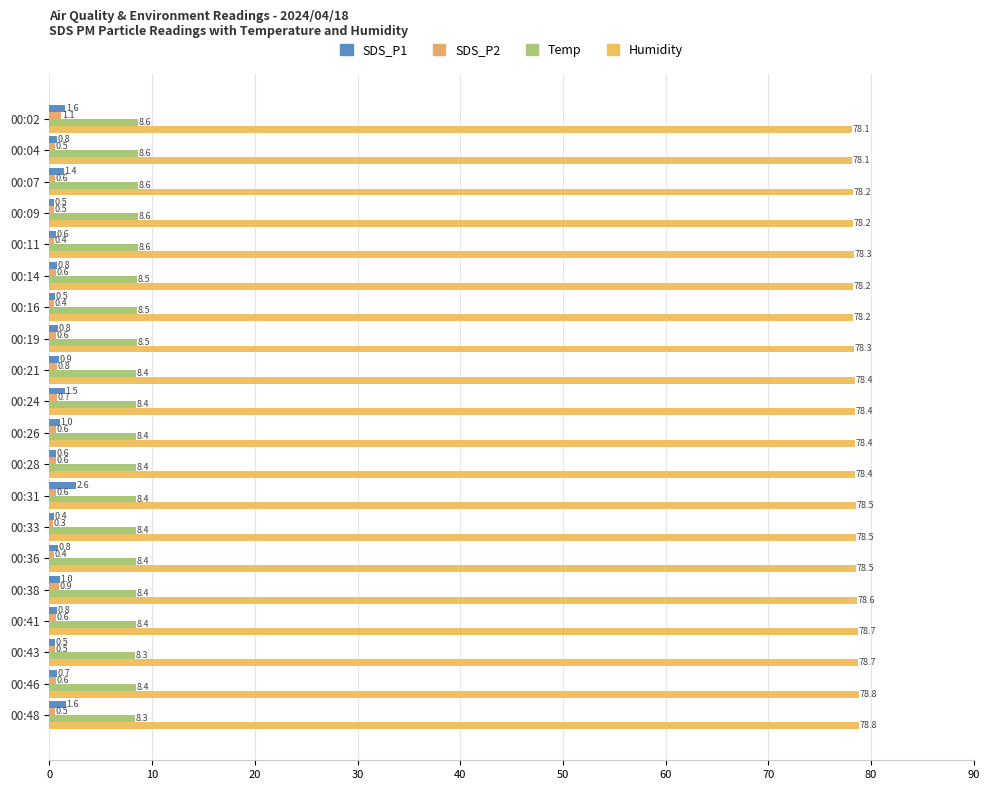

How many categories are shown in the chart?

20